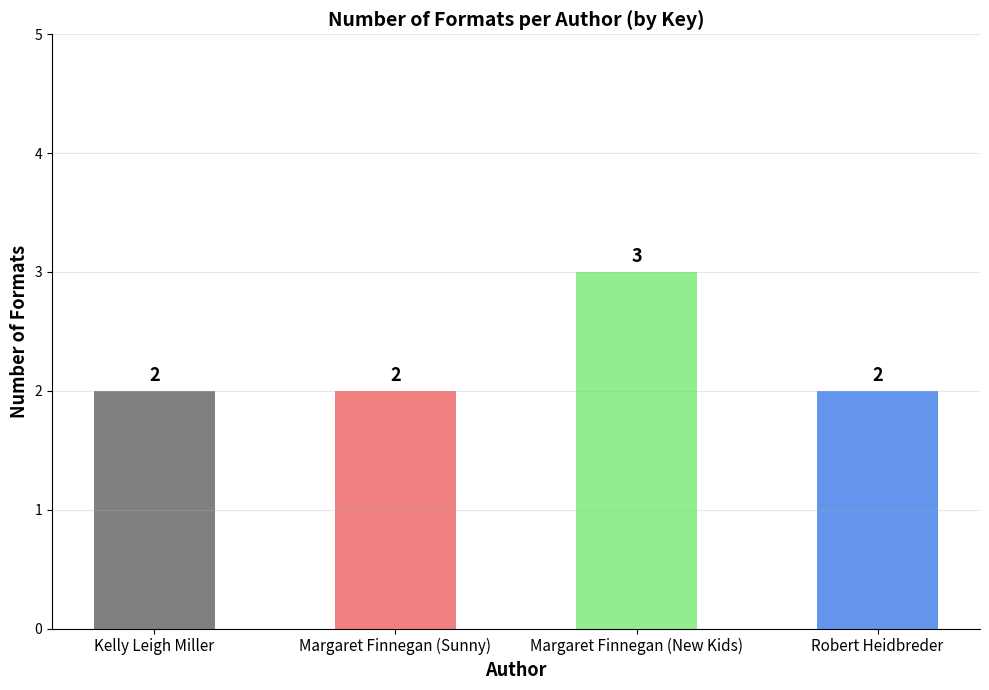

True or false: the data shows 1 at Margaret Finnegan (Sunny).

False